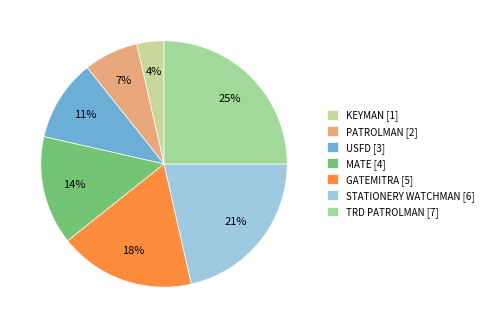

Rank the categories by value from highest to lowest.

TRD PATROLMAN [7], STATIONERY WATCHMAN [6], GATEMITRA [5], MATE [4], USFD [3], PATROLMAN [2], KEYMAN [1]